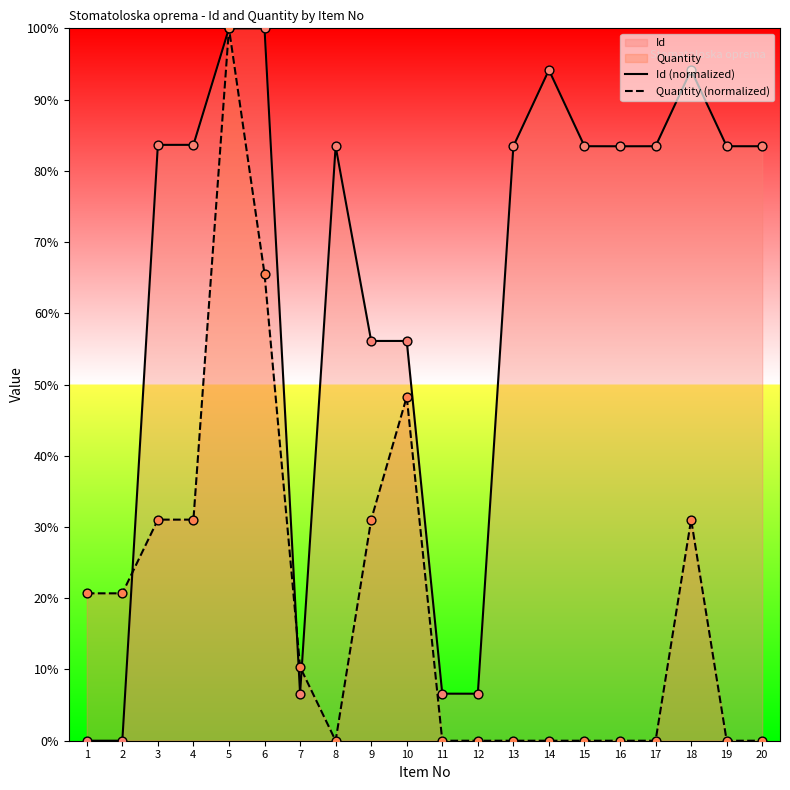

Which series has the largest Y range (max minus min)?

Id (normalized)